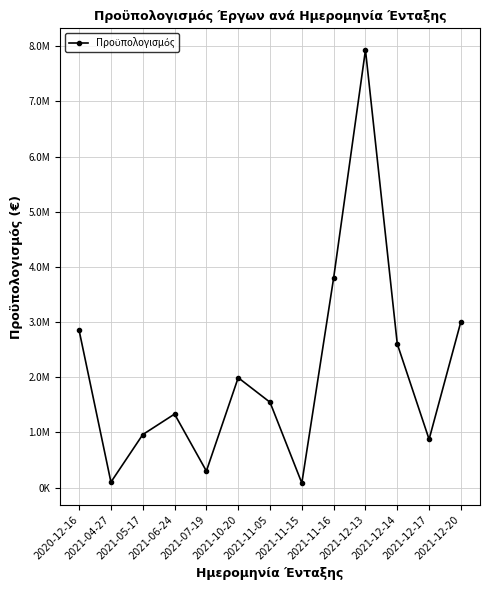

Does the chart have visible grid lines?

Yes